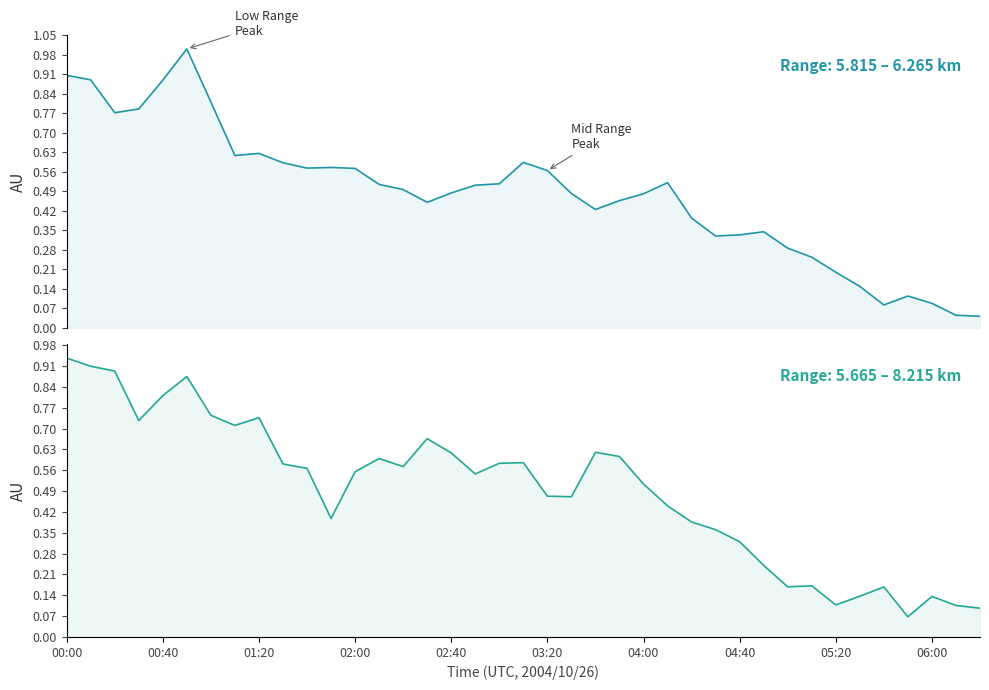

What is the total value across all series at 25?

1.0